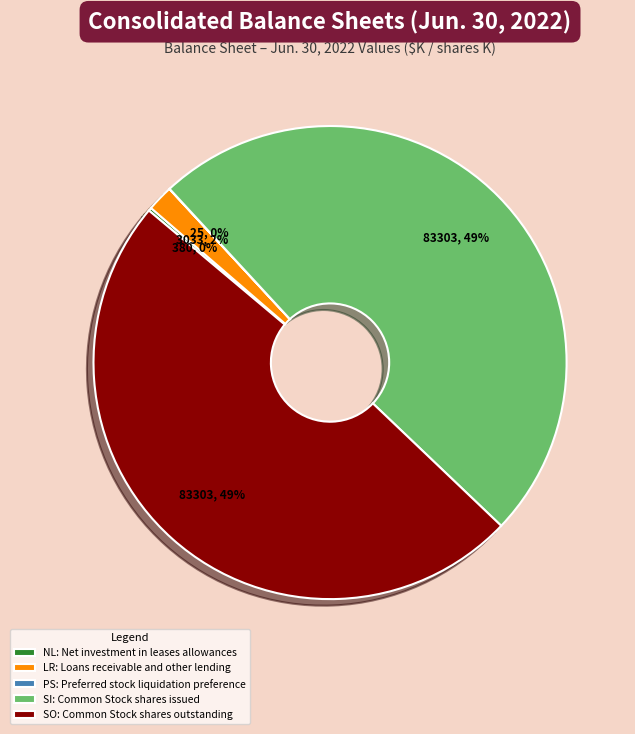

What percentage is the LR: Loans receivable and other lending slice, to the nearest percent?

2%